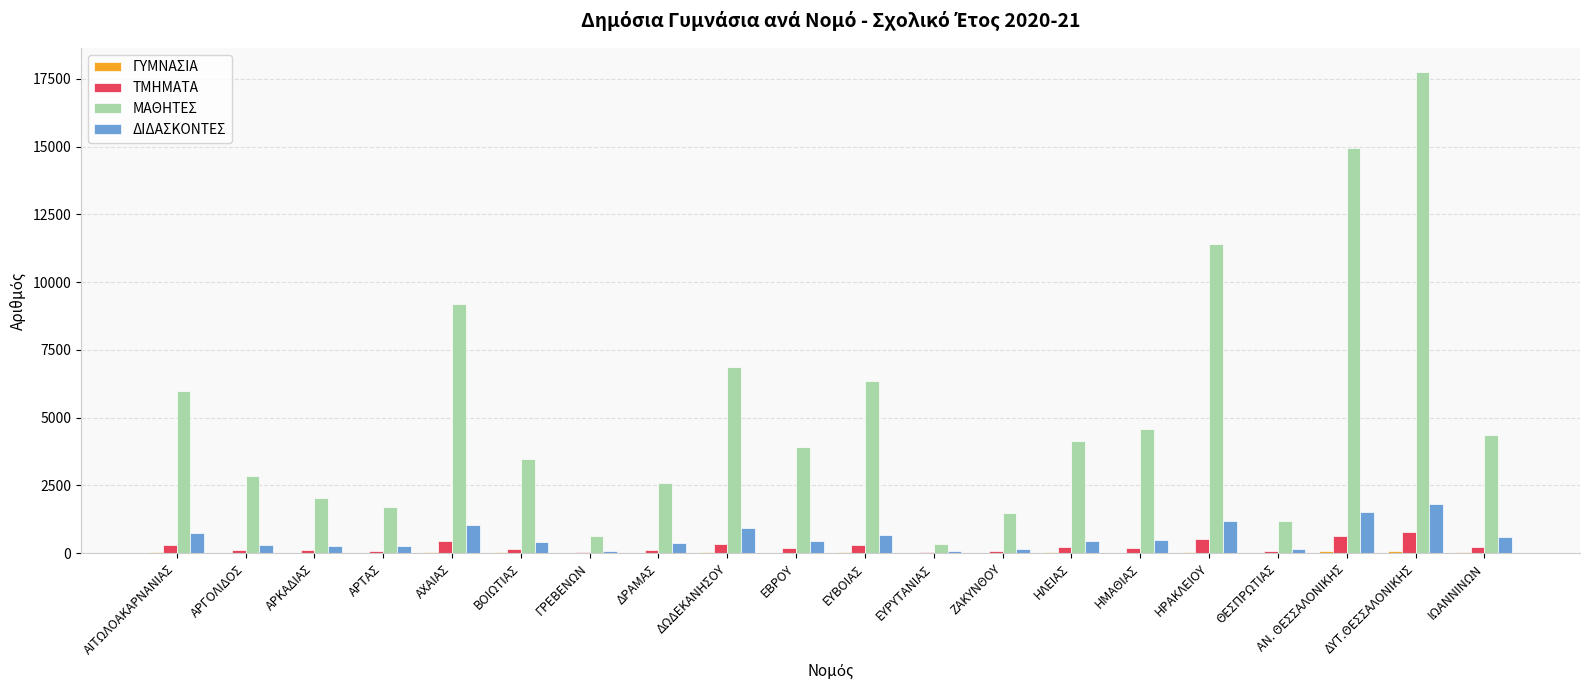

Which label corresponds to the largest value in the chart?

ΔΥΤ.ΘΕΣΣΑΛΟΝΙΚΗΣ